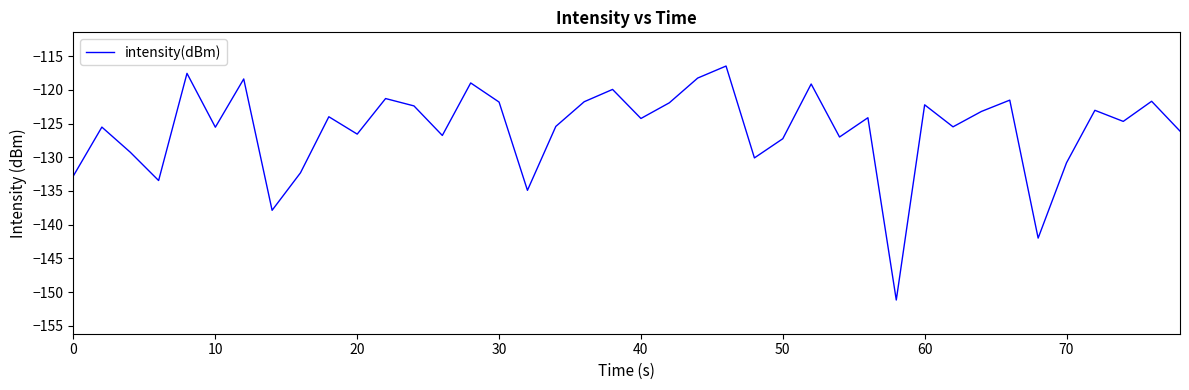

What is the smallest value displayed?

-151.2